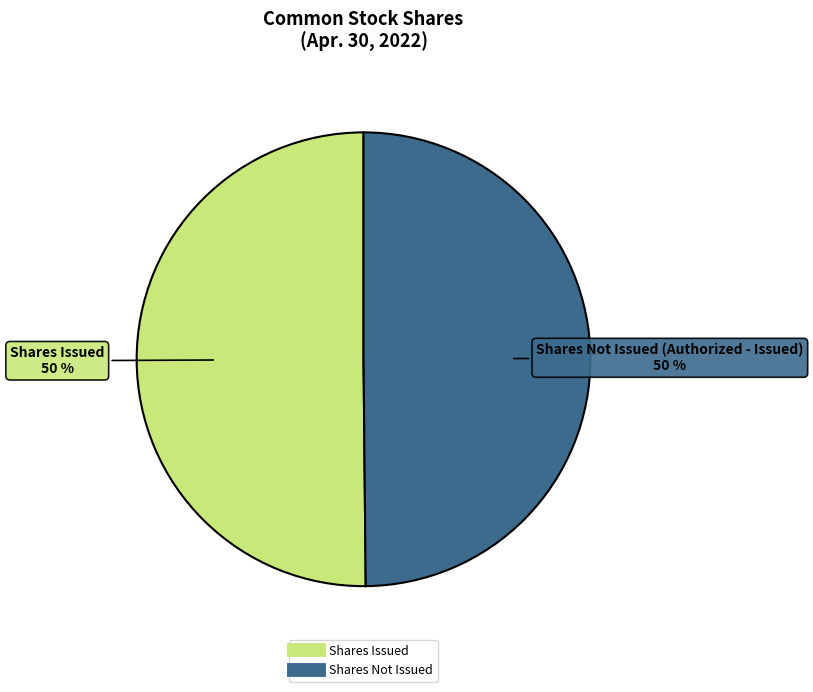

How many slices are in this pie chart?

2